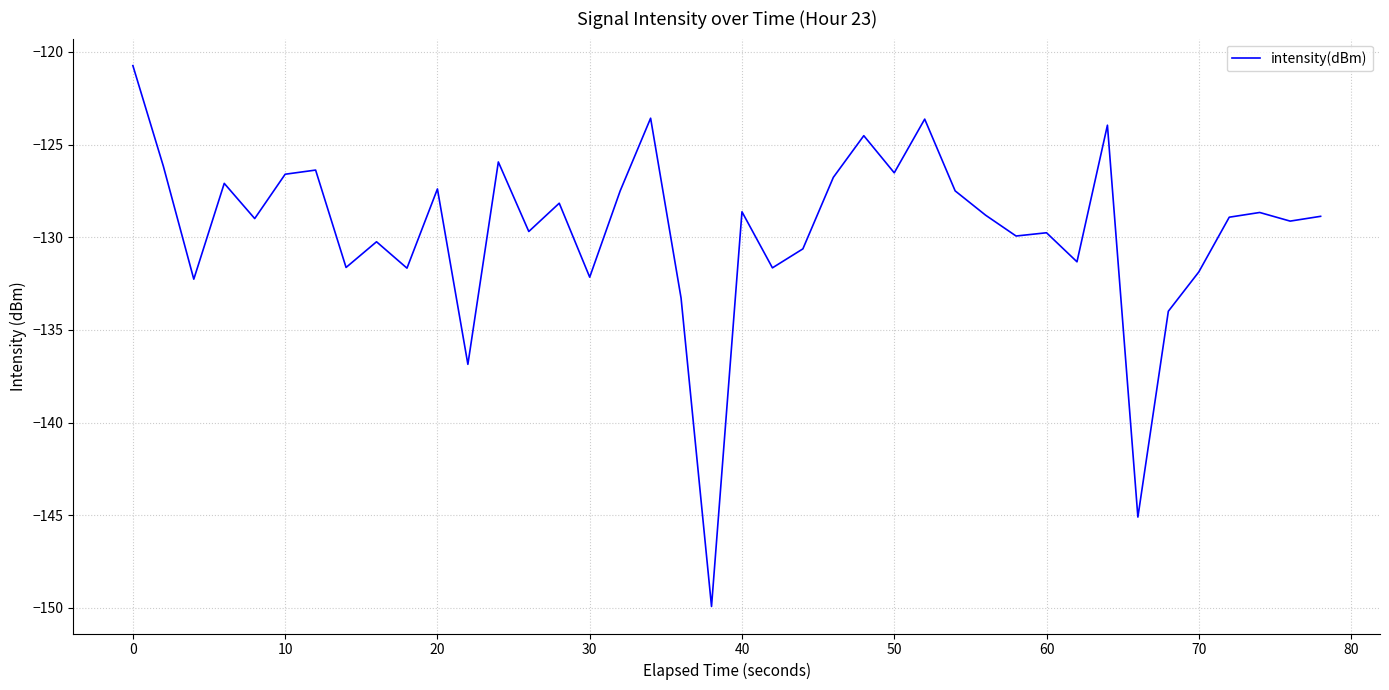

What is the maximum value shown in the chart?

-120.7